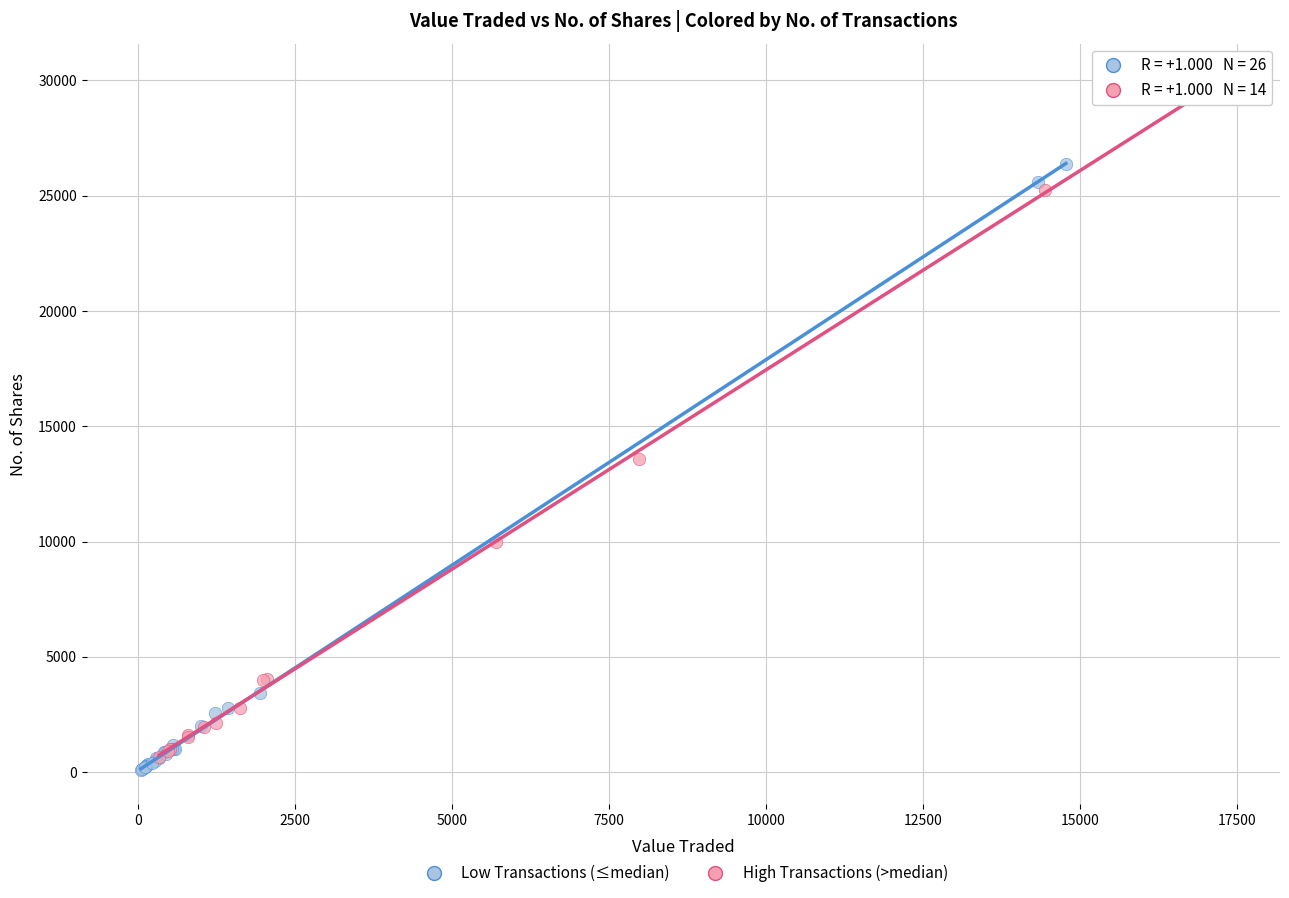

Which series contains the highest Y value?

High Transactions (>median)